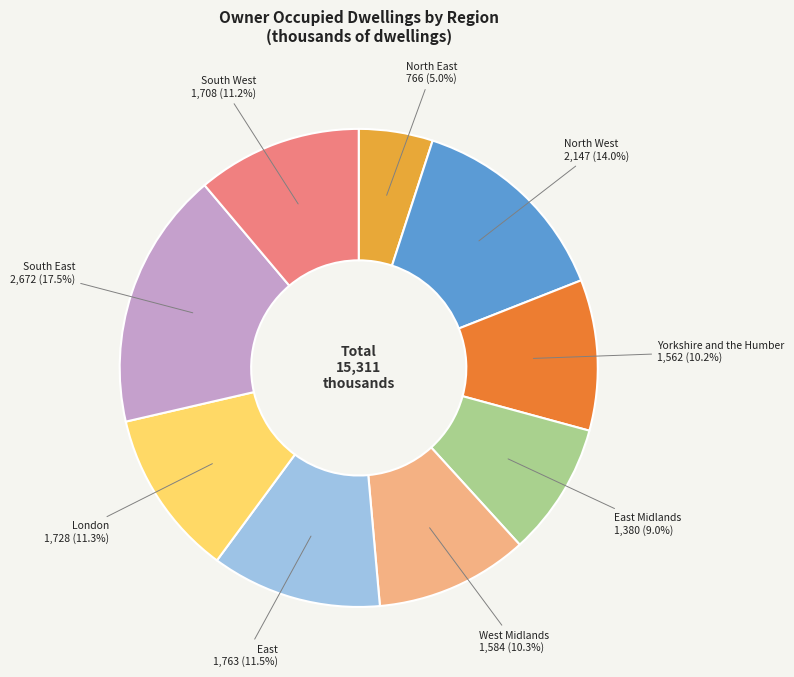

To the nearest percent, what is the difference between the largest and smallest slice percentages?

12%